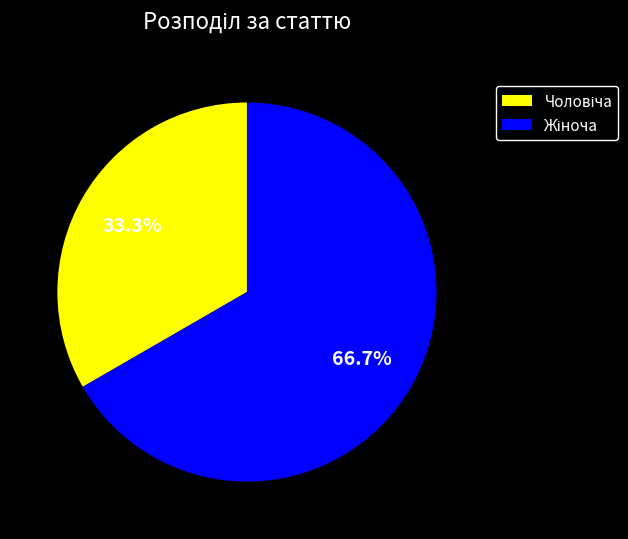

Does any single category account for the majority?

Yes